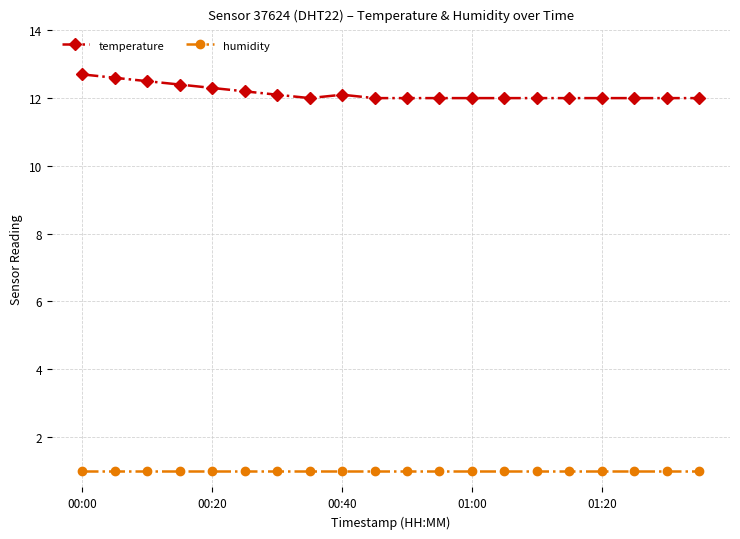

Rank the series by their maximum value, from lowest to highest.

humidity, temperature